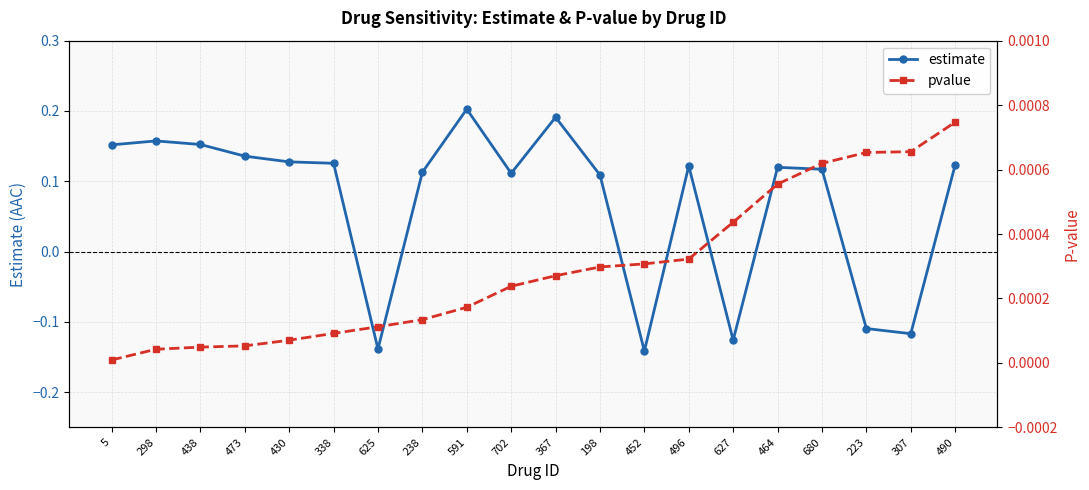

Where is the first local maximum for estimate?

298